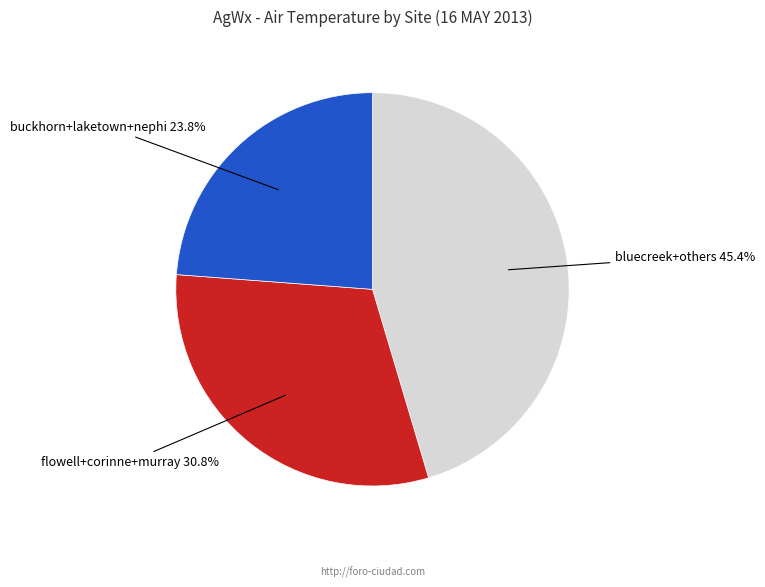

Which category has the smallest portion of the pie?

buckhorn+laketown+nephi